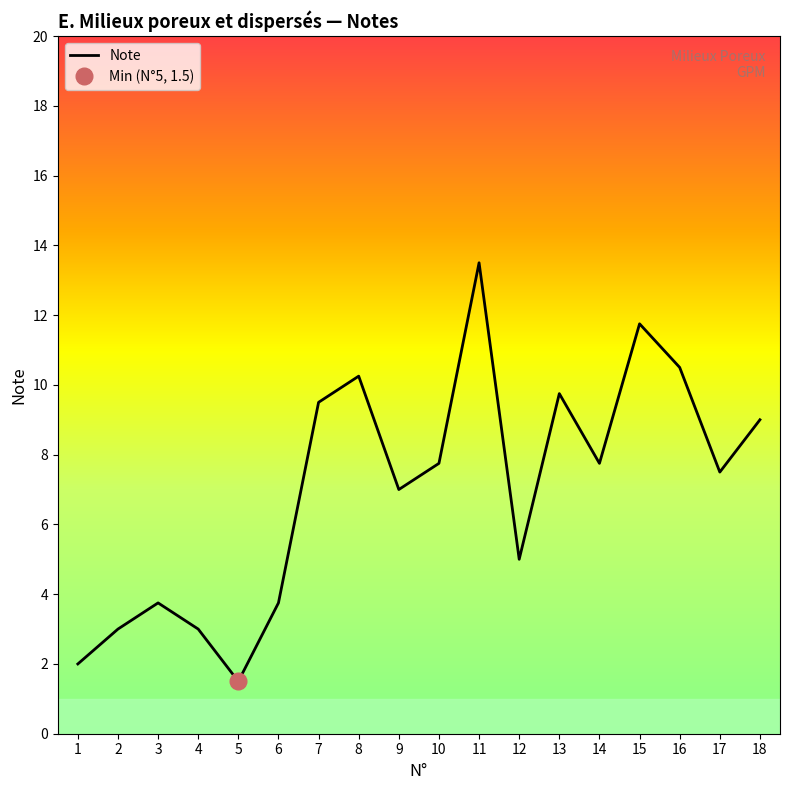

List the labels in order of value, smallest first.

5, 1, 2, 4, 3, 6, 12, 9, 17, 10, 14, 18, 7, 13, 8, 16, 15, 11